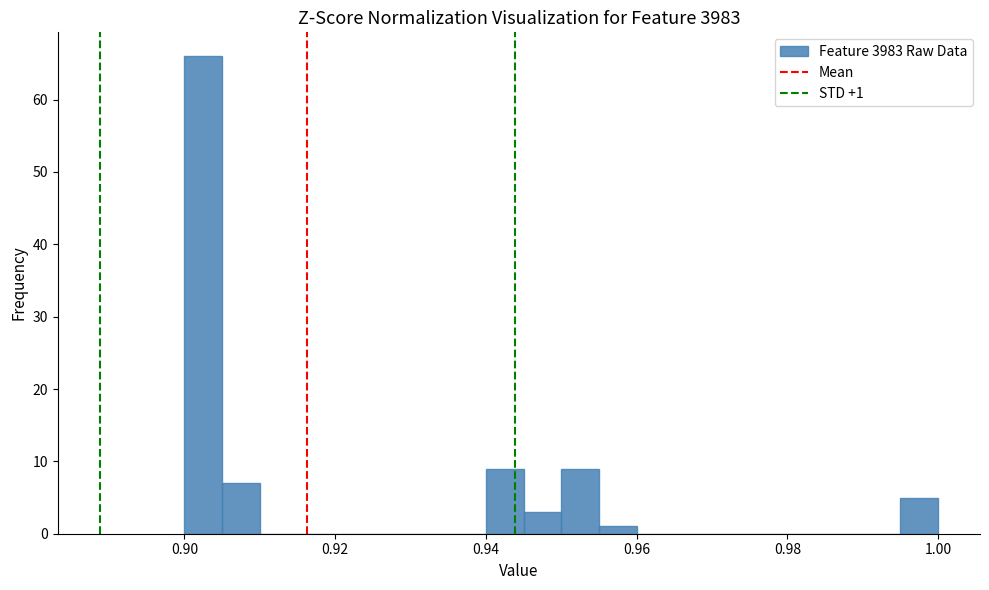

Read against the x-axis, roughly where is the centre of the tallest bar?

0.902